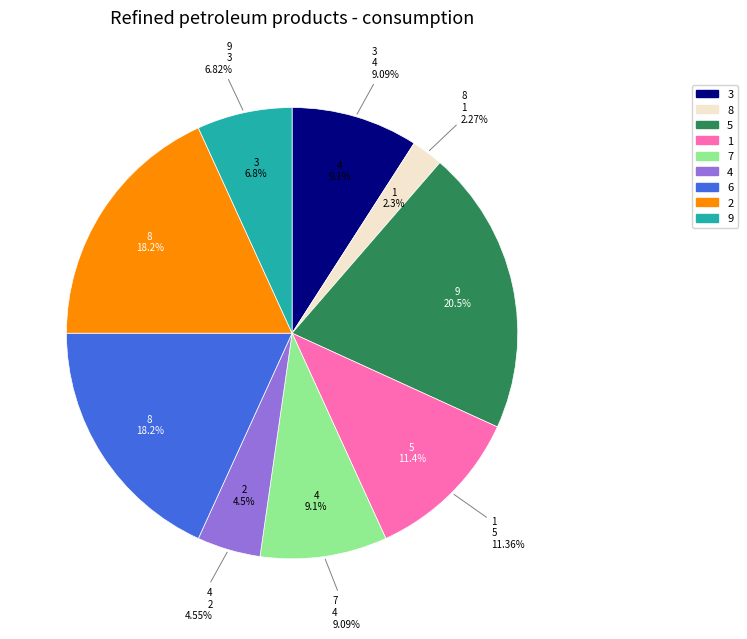

Count the number of slices in the pie.

9